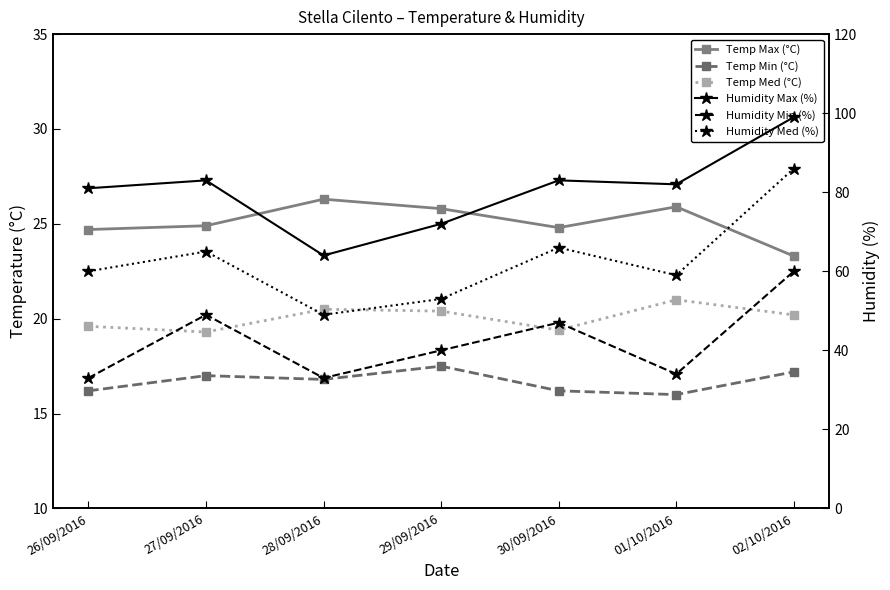

At which category does the chart reach its minimum across all series?

01/10/2016